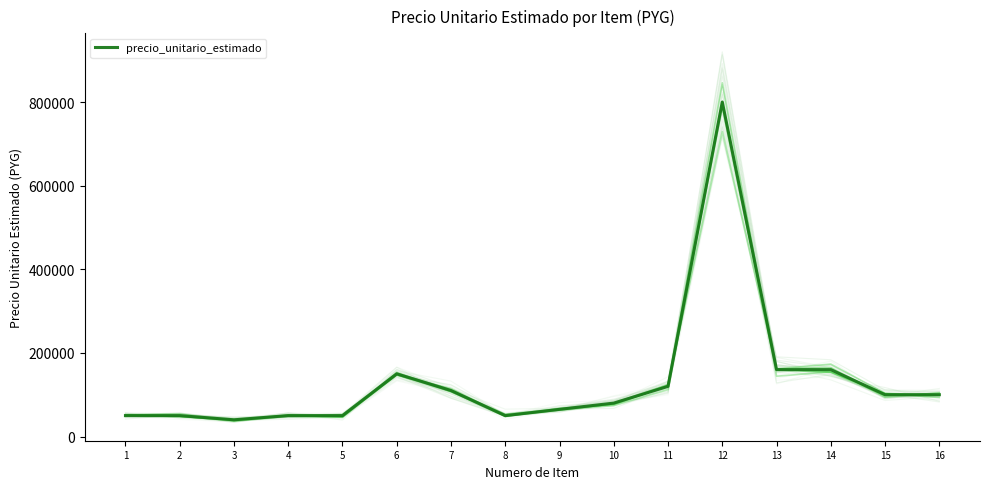

Between 16 and 6, which is larger?

6